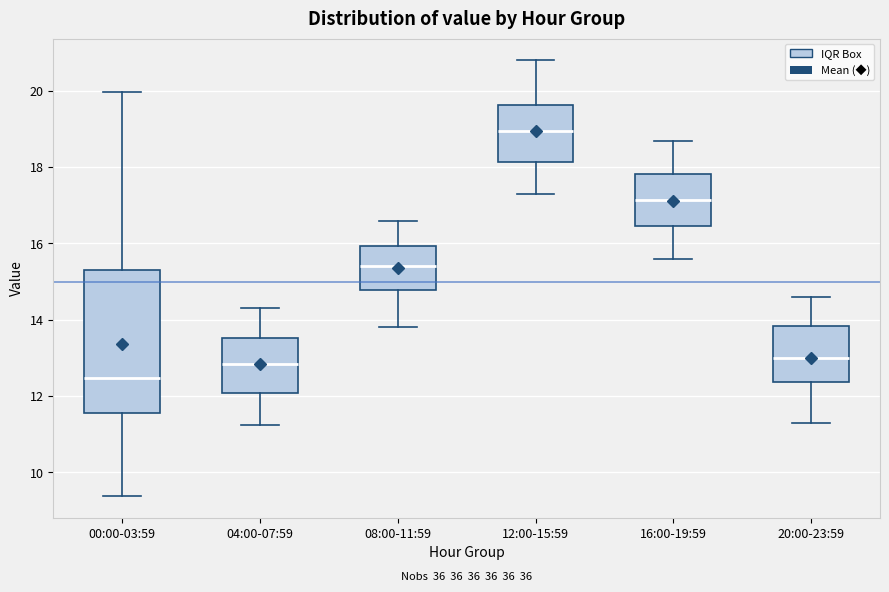

Reading left to right, transcribe this box plot: for each box, give where its median line is, the range the box spans, and where its two whiskers end, as read against the y-axis. The values are not printed on the chart, so give them approximately, as read against the axis.

00:00-03:59: median 12.4, box 11.6 to 15.2, whiskers 9.4 to 20.0
04:00-07:59: median 12.8, box 12.0 to 13.6, whiskers 11.2 to 14.4
08:00-11:59: median 15.4, box 14.8 to 16.0, whiskers 13.8 to 16.6
12:00-15:59: median 19.0, box 18.2 to 19.6, whiskers 17.4 to 20.8
16:00-19:59: median 17.2, box 16.4 to 17.8, whiskers 15.6 to 18.8
20:00-23:59: median 13.0, box 12.4 to 13.8, whiskers 11.4 to 14.6